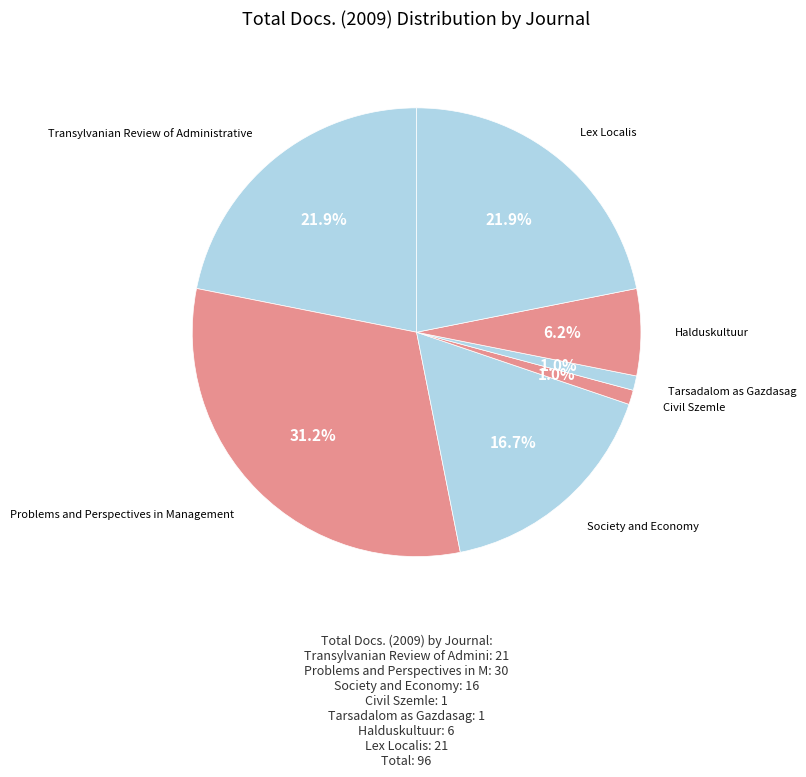

How many slices are in this pie chart?

7